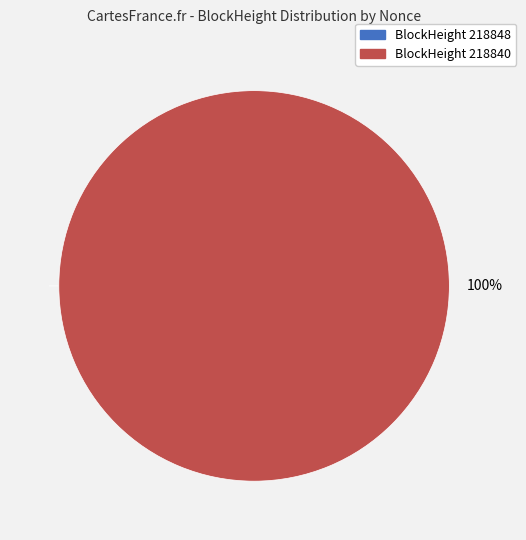

Is it true that 218848 is 0% of the pie?

True